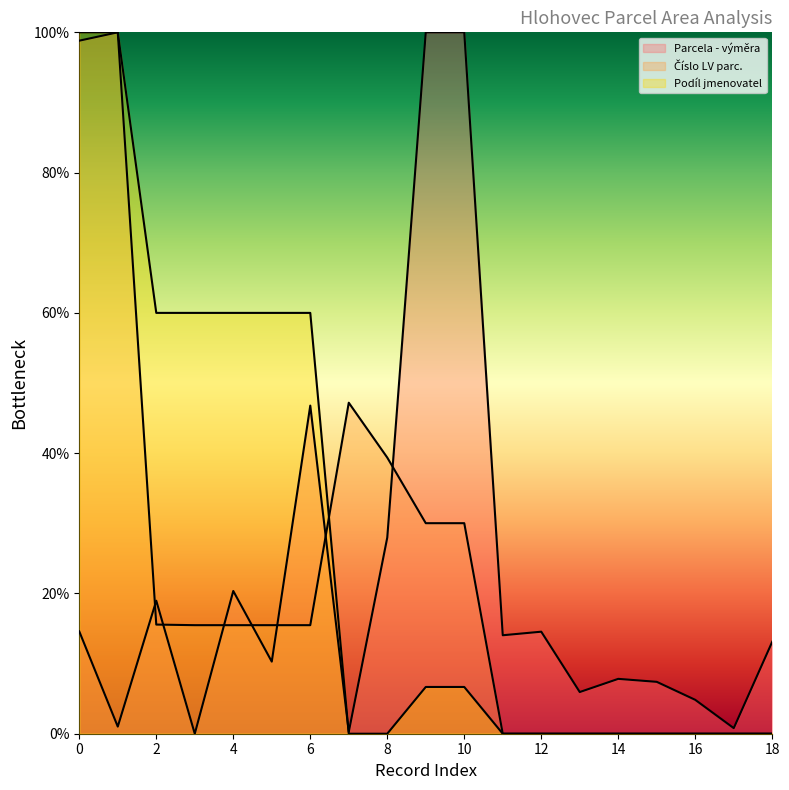

How many lines are shown in the chart?

3